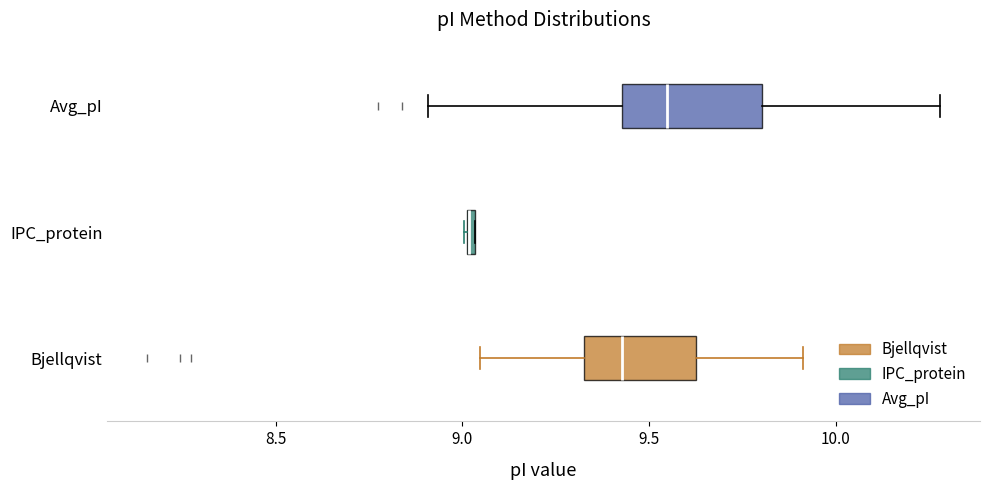

Where is the left edge of the box for IPC_protein on the x-axis? The values are not printed on the chart, so give them approximately, as read against the axis.

9.00